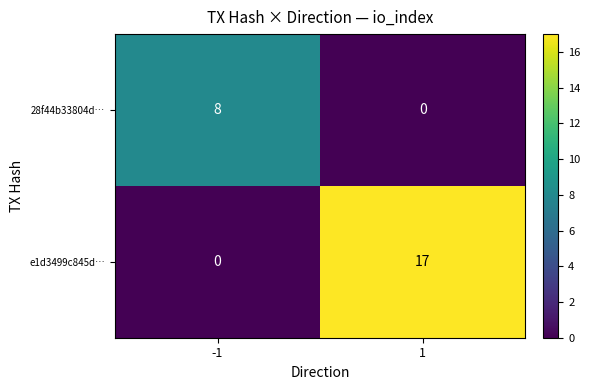

How many categories are shown in the chart?

2